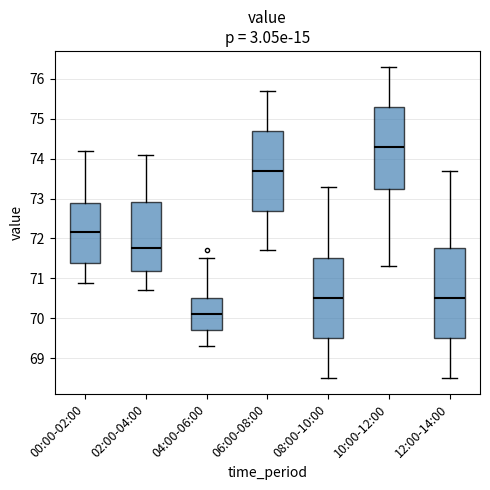

Which box is the tallest, from its lower edge to its upper edge?

12:00-14:00